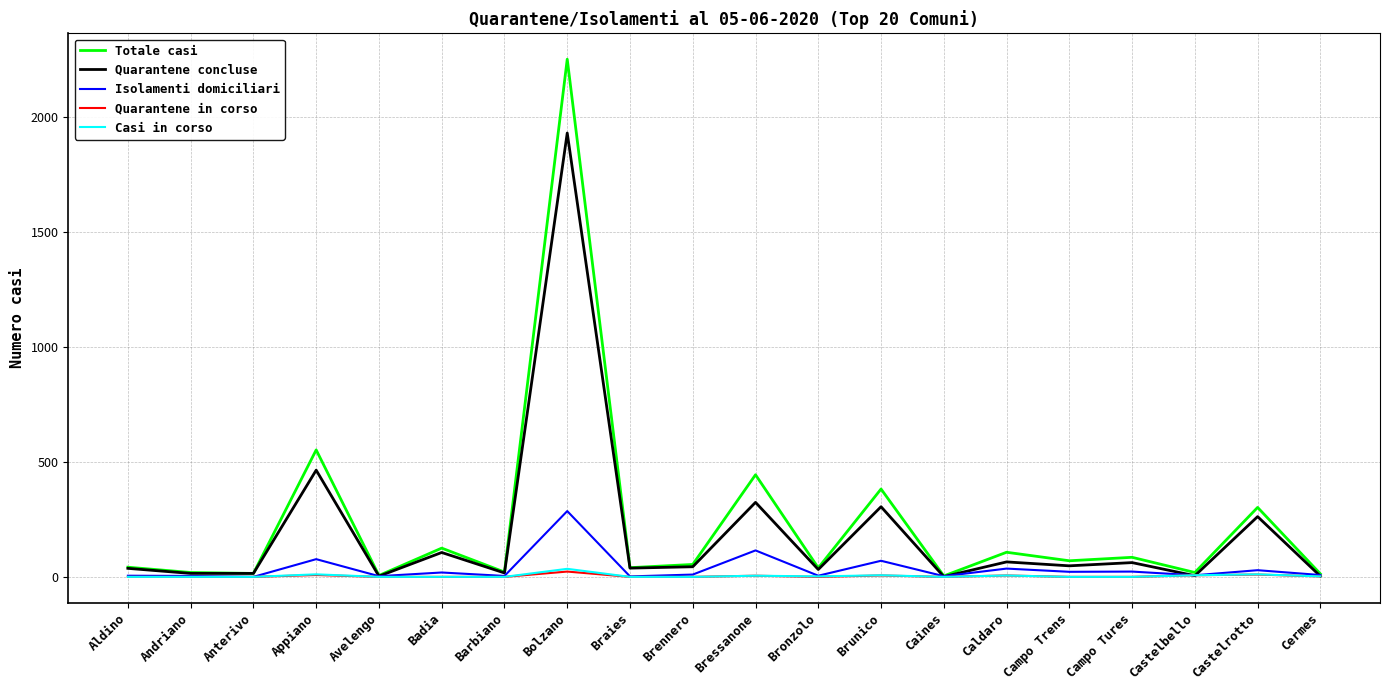

What is the approximate value of Totale casi at Bressanone, to the nearest 50?

450